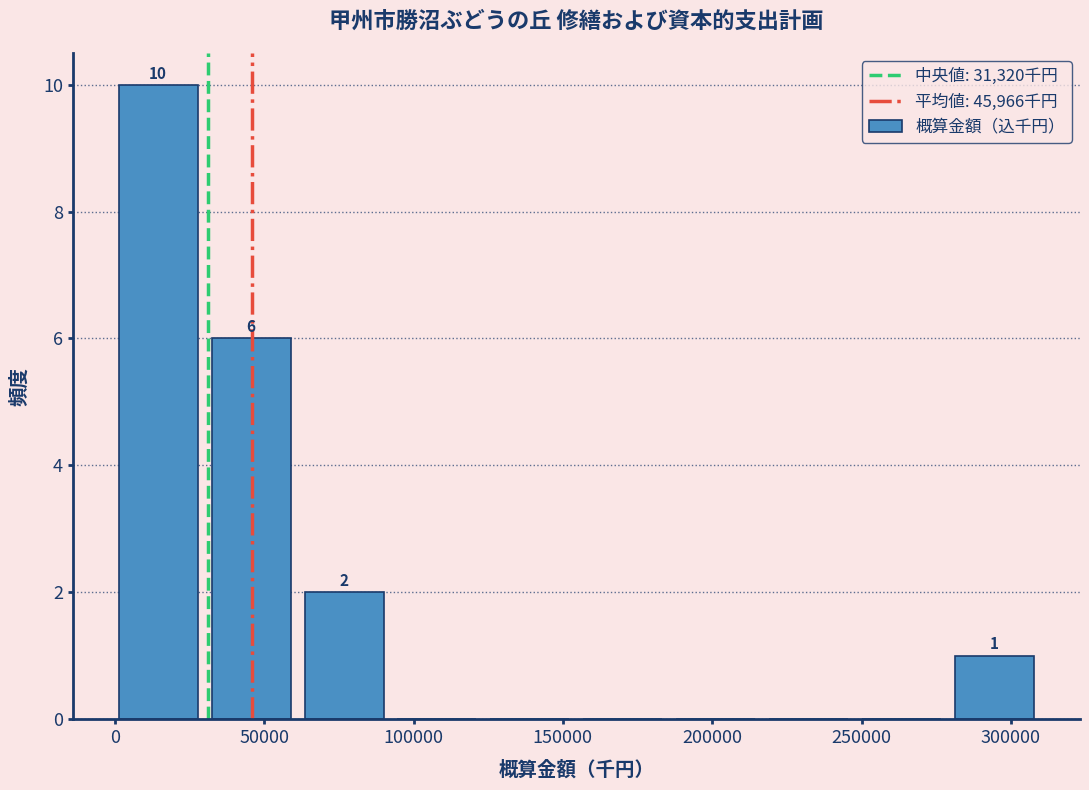

Over which range of the x-axis is the bar tallest?

0 to 30000